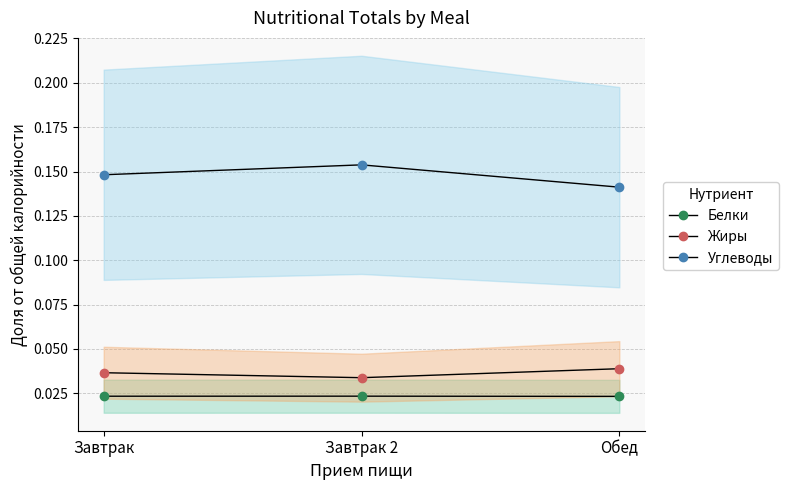

At Завтрак 2, list the series in order from smallest to largest.

Белки, Жиры, Углеводы